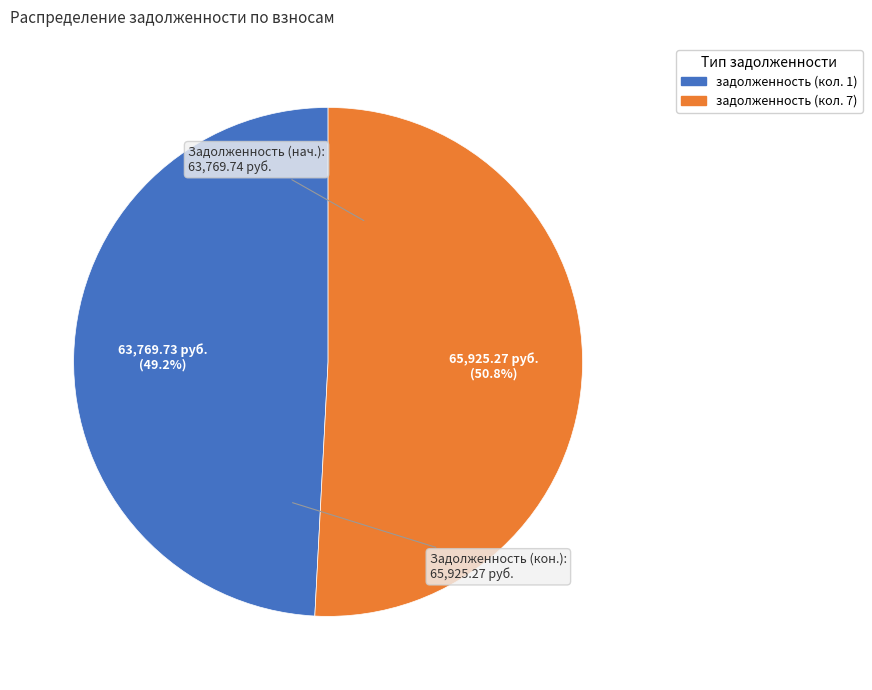

Approximately how many times larger is the value at задолженность (кол. 1) compared to задолженность (кол. 7)?

1.0